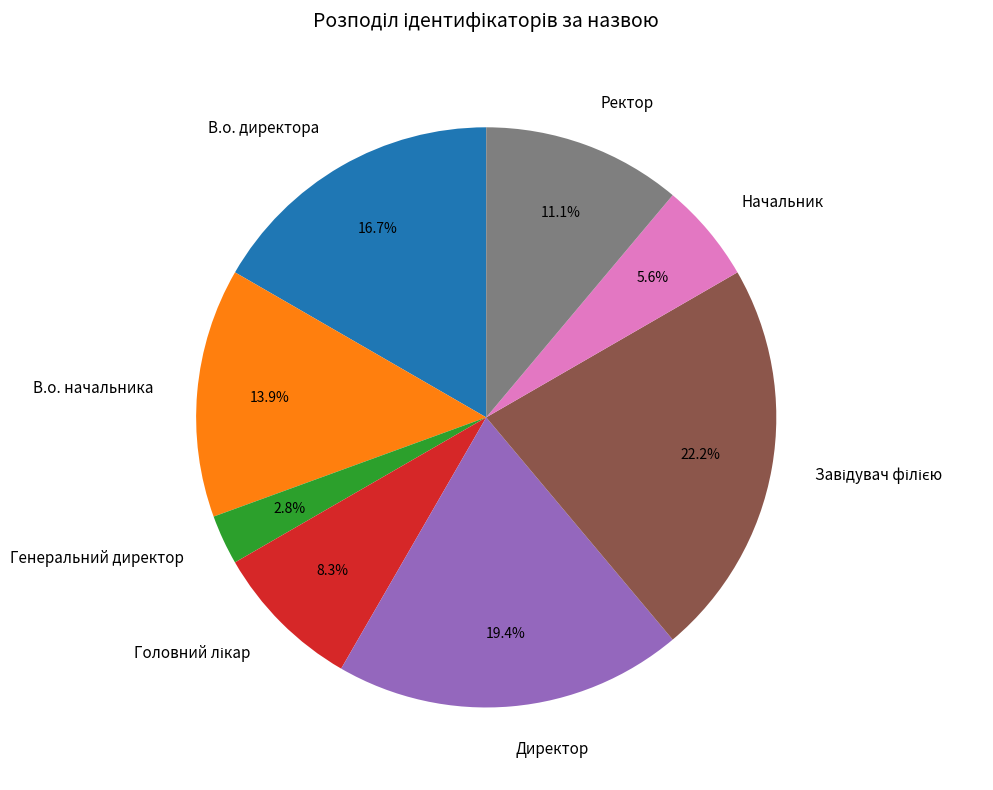

Does Ректор account for over 50% of the chart?

No